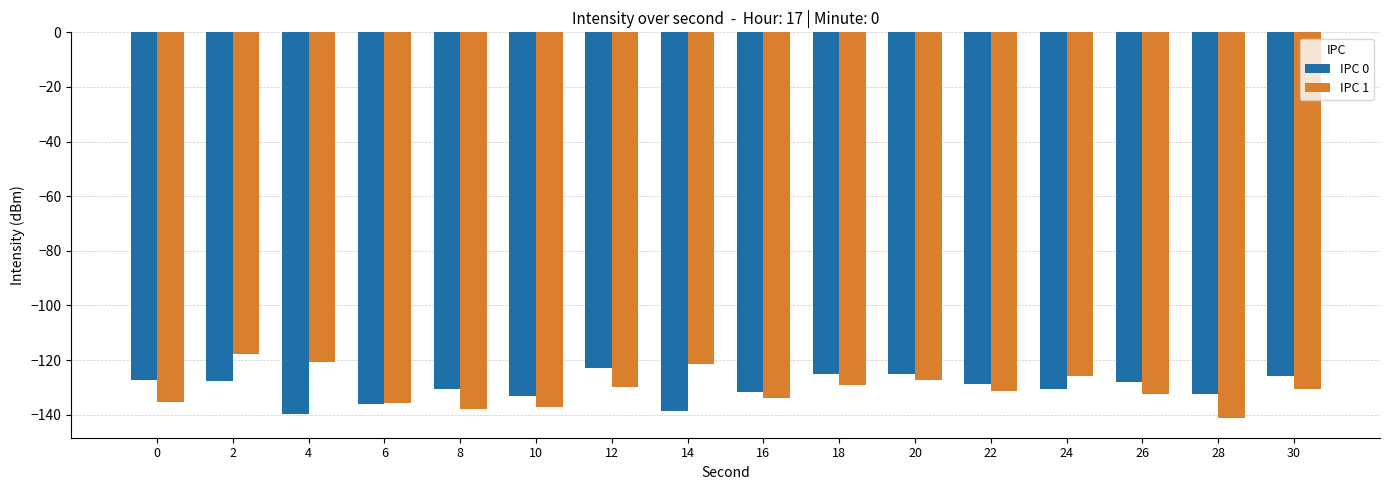

True or false: IPC 0 has a value of -138.5 at 14.

True